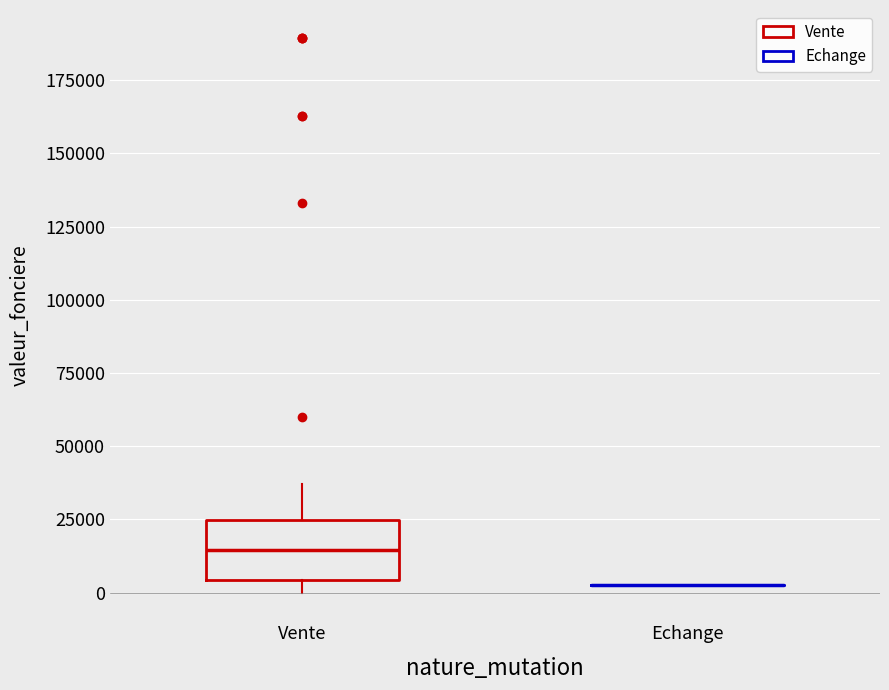

Reading left to right, transcribe this box plot: for each box, give where its median line is, the range the box spans, and where its two whiskers end, as read against the y-axis. The values are not printed on the chart, so give them approximately, as read against the axis.

Vente: median 15000, box 5000 to 25000, whiskers 0 to 35000
Echange: box collapsed to a line at 0, whiskers 0 to 0